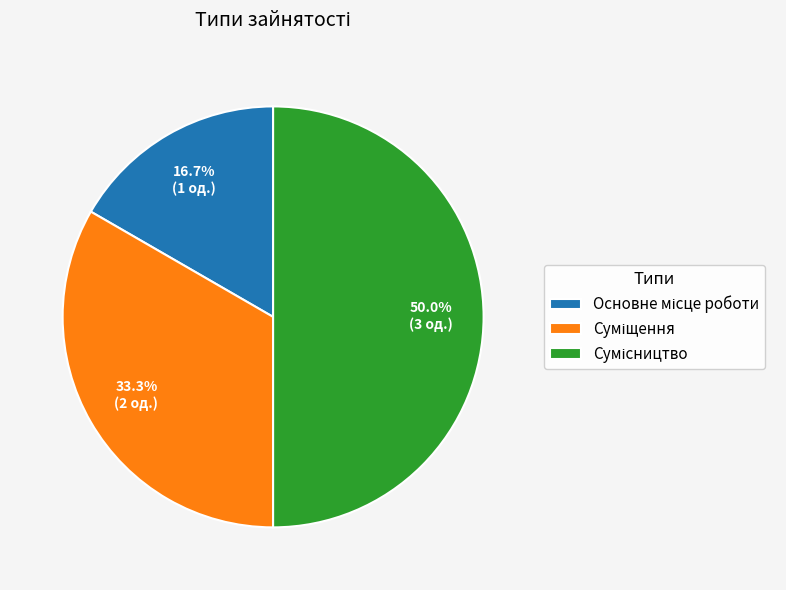

Count the number of slices in the pie.

3